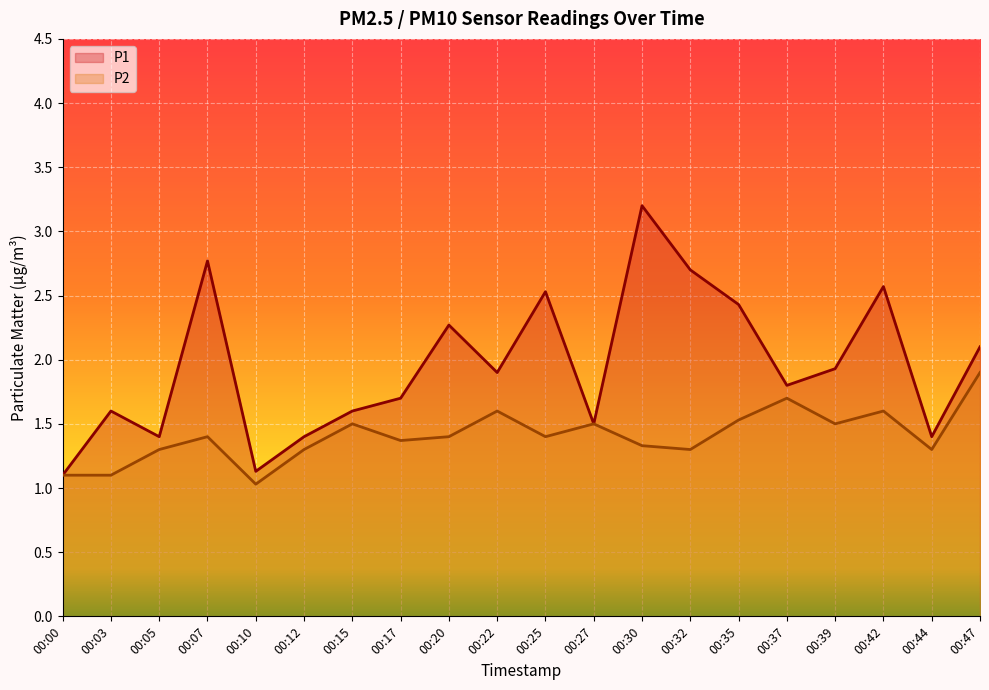

What is the total value across all series at 00:22?

3.5